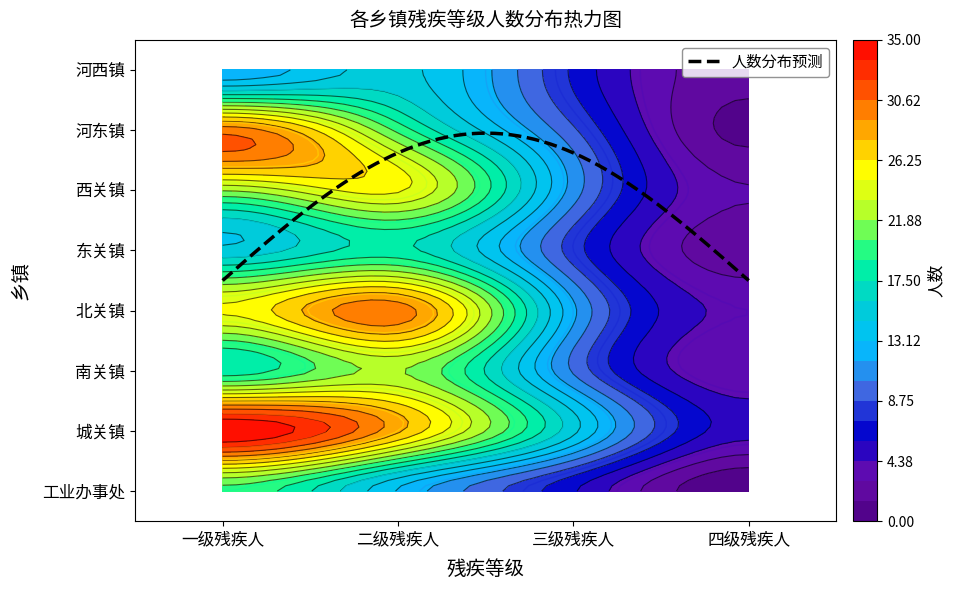

What is the difference between the highest and lowest values at 一级残疾人?

23